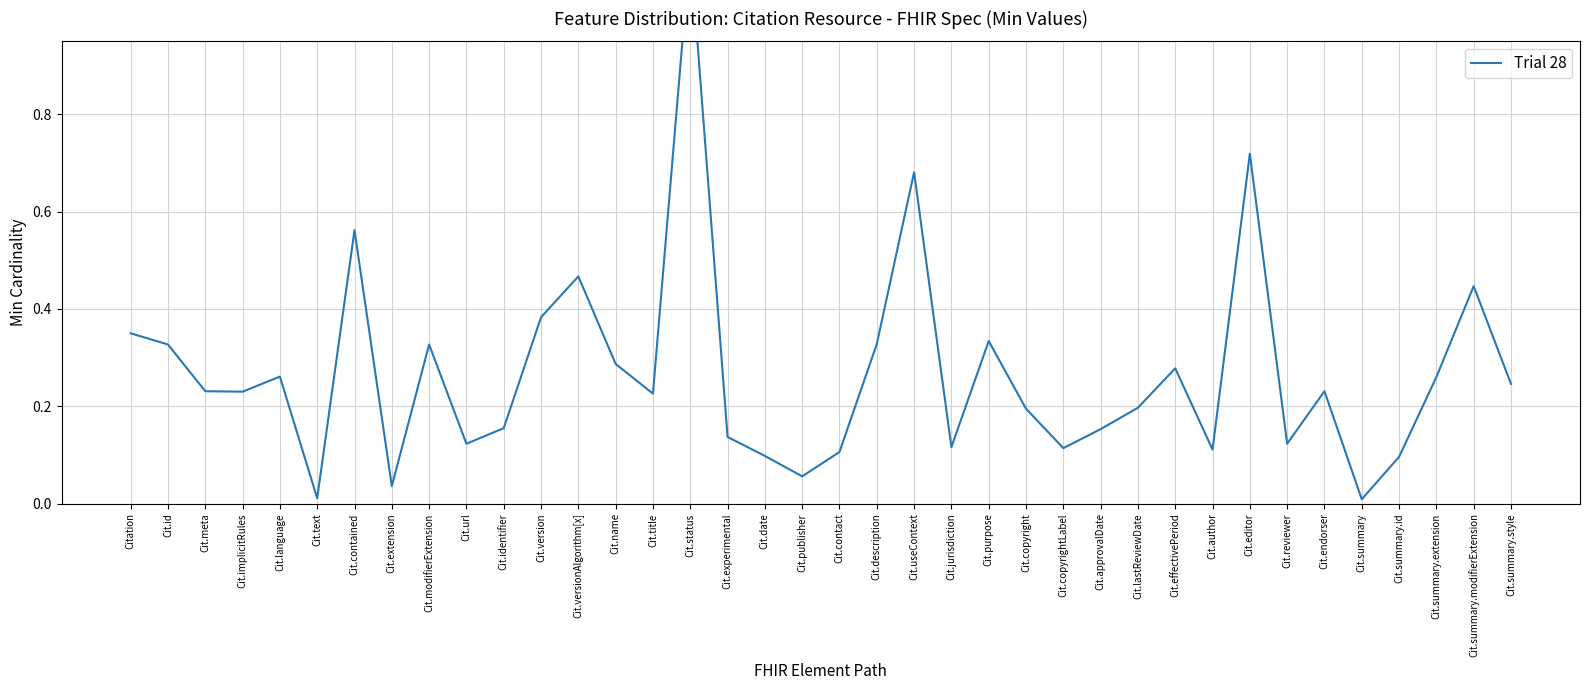

What is the difference between the maximum and minimum values?

1.1